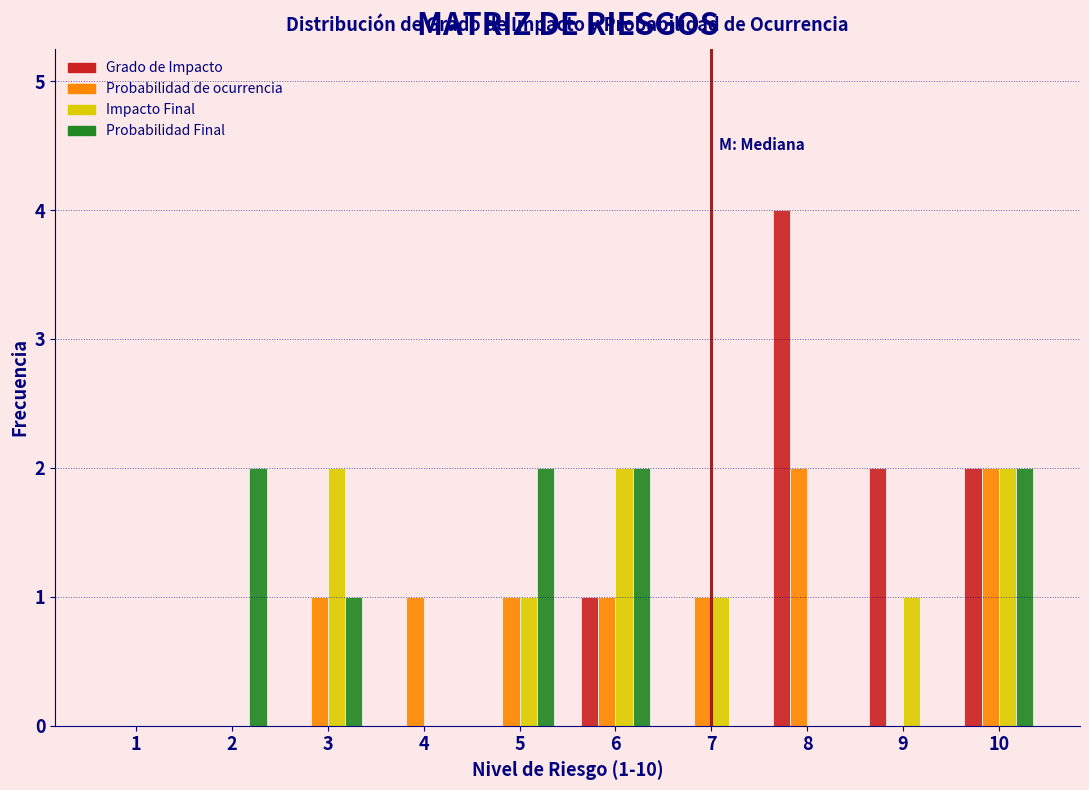

What is the greatest value displayed?

4